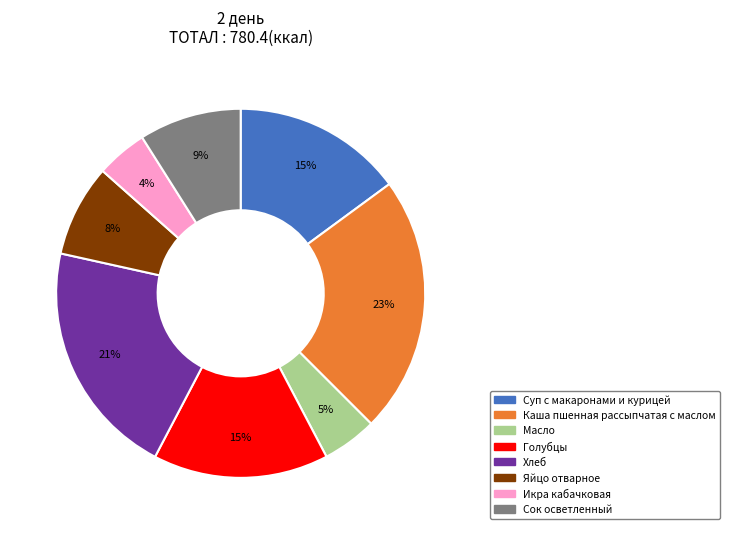

Is the sum of Каша пшенная рассыпчатая с маслом and Суп с макаронами и курицей greater than half?

No